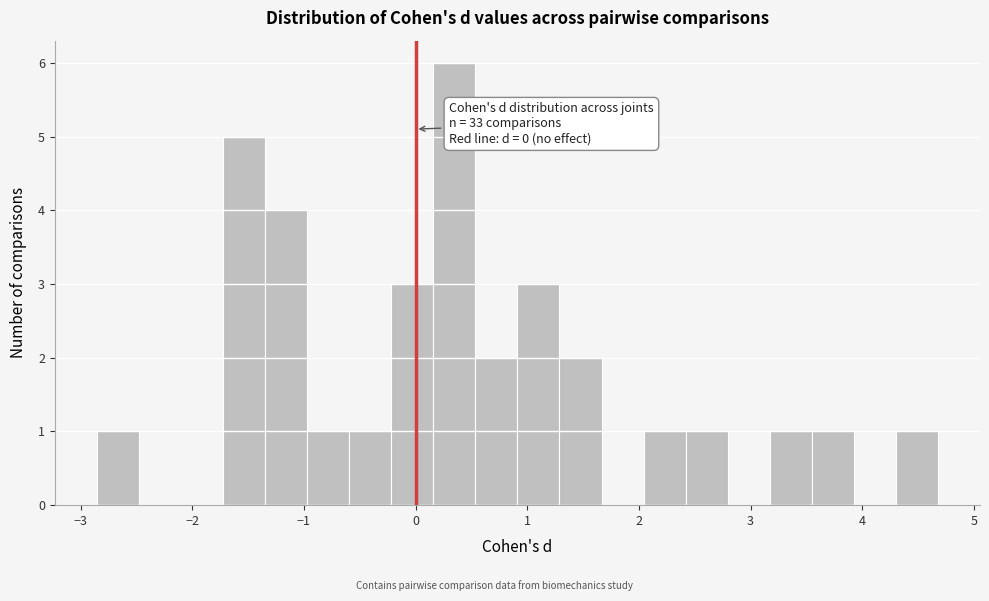

Around what value on the x-axis is the tallest bar? Give the approximate position of its centre, as read against the axis.

0.3